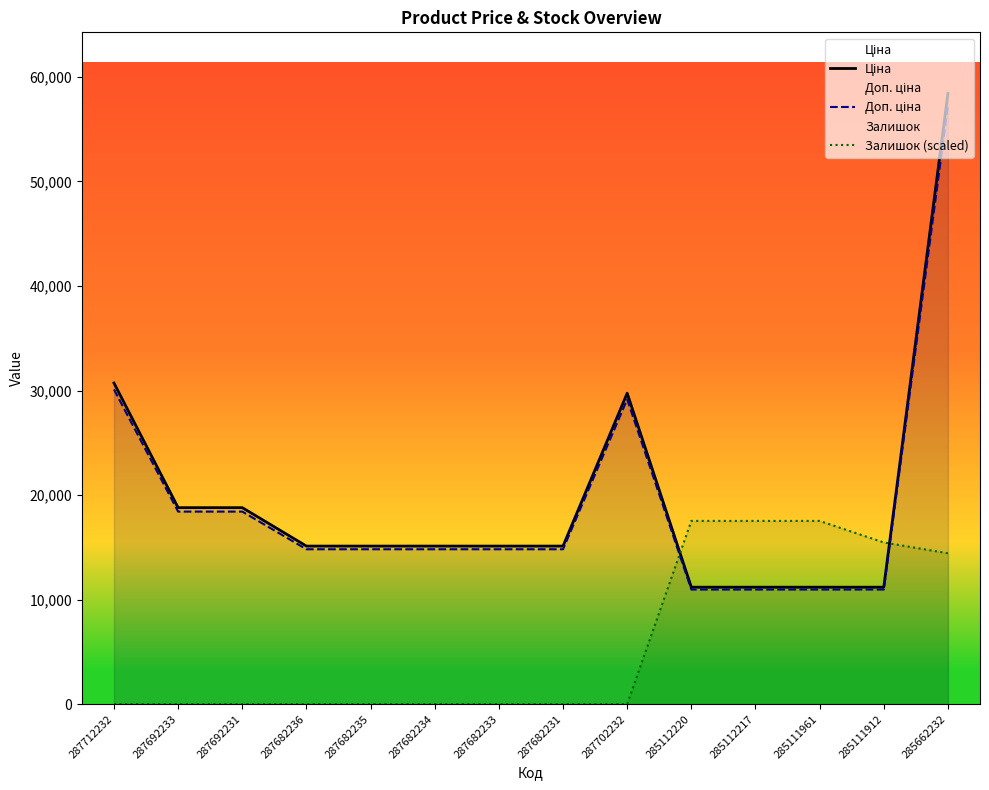

The Залишок (scaled) series shows 0.0 at 287682231. True or false?

True